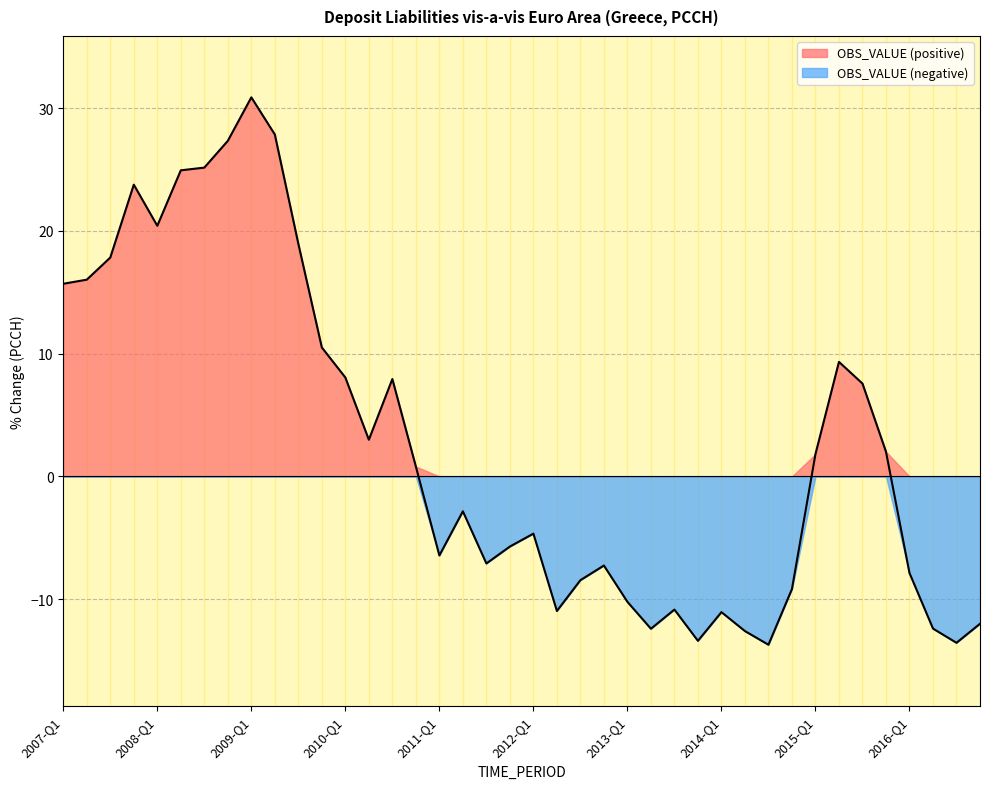

What is the minimum value shown in the chart?

-13.7